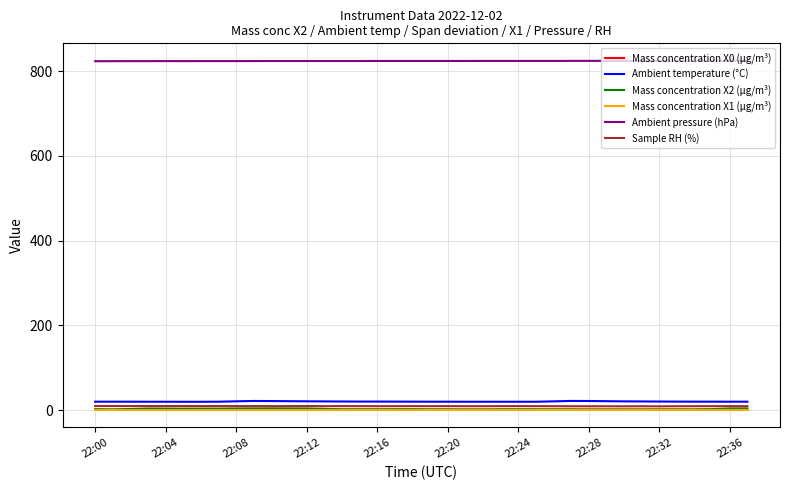

True or false: Mass concentration X0 (μg/m³) and Ambient temperature (°C) cross at least once.

False